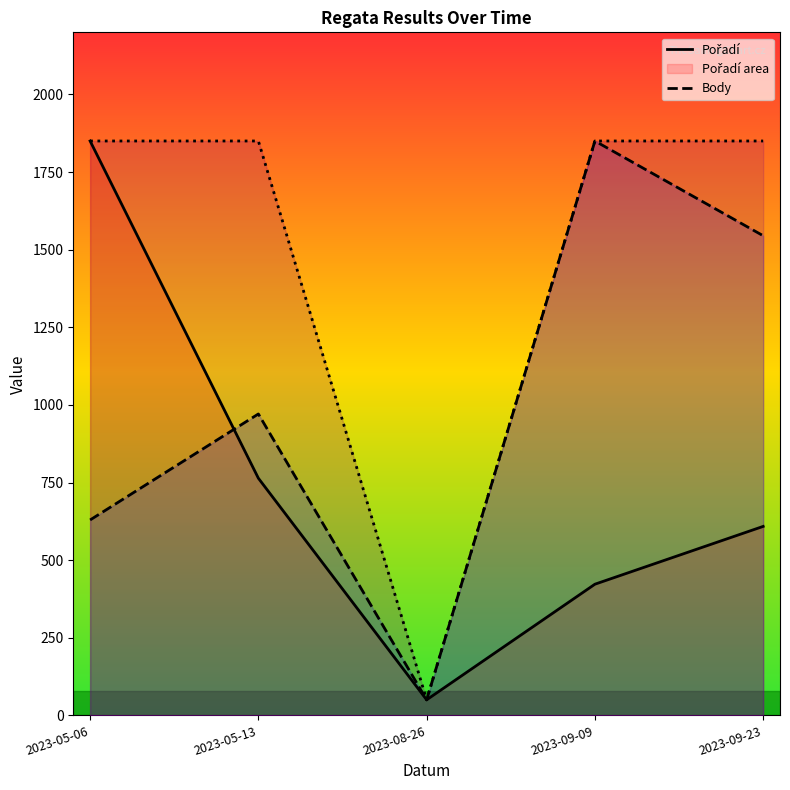

Rank the series at 2023-09-23 from highest to lowest value.

Koef., Body, Pořadí